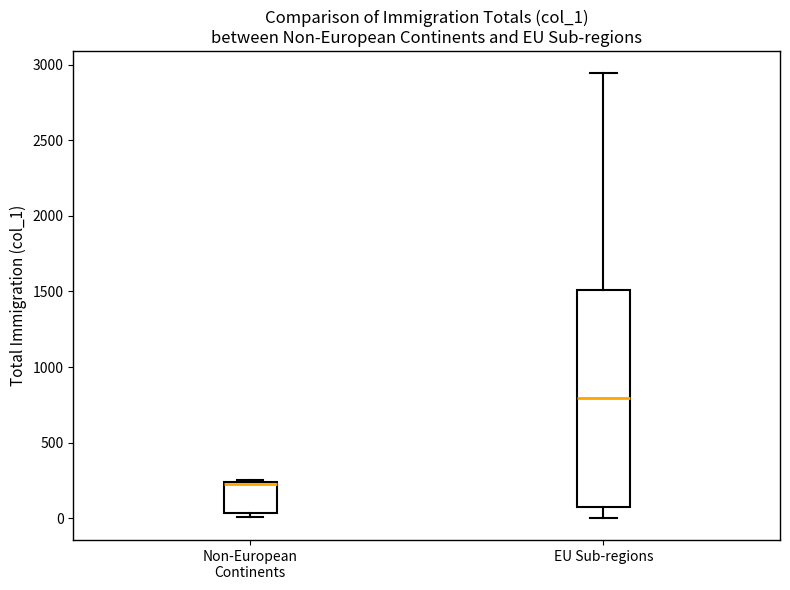

Reading left to right, read every box against the y-axis: the position of its median line, the range the box covers, and the ends of its whiskers. The values are not printed on the chart, so give them approximately, as read against the axis.

Non-European Continents: median 250, box 50 to 250, whiskers 0 to 250
EU Sub-regions: median 800, box 100 to 1500, whiskers 0 to 2950